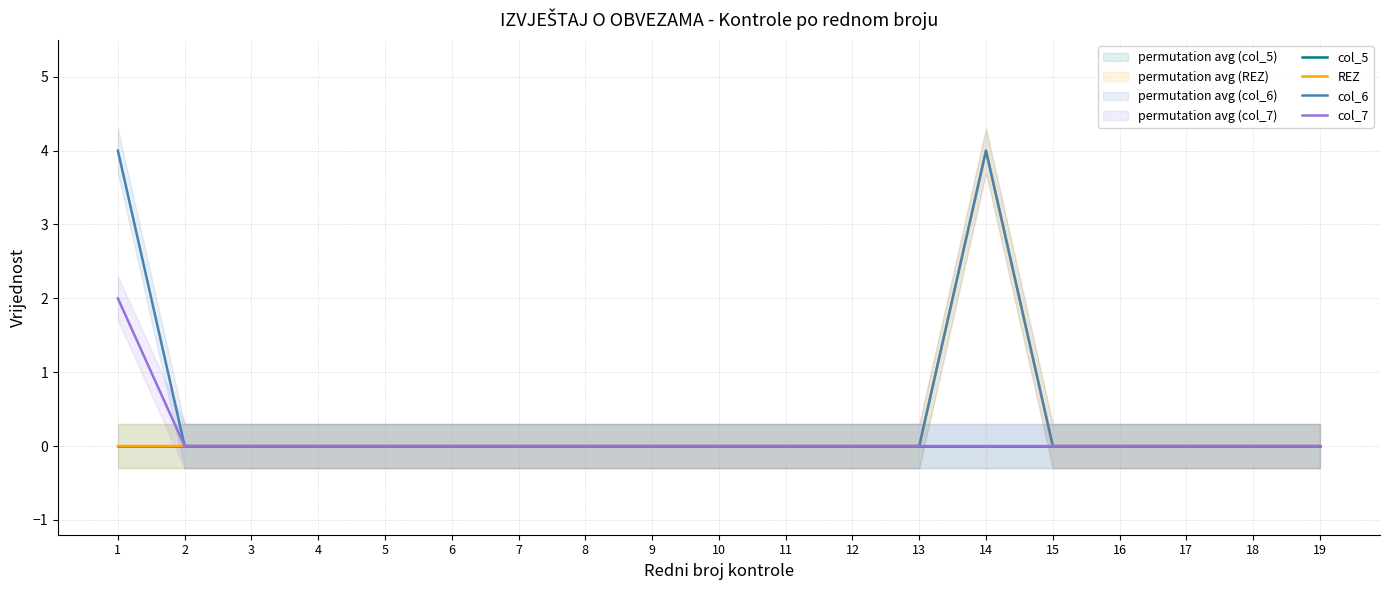

Reading left to right, transcribe all the data shown in this chart.

col_5: 1=0	2=0	3=0	4=0	5=0	6=0	7=0	8=0	9=0	10=0	11=0	12=0	13=0	14=0	15=0	16=0	17=0	18=0	19=0
REZ: 1=0	2=0	3=0	4=0	5=0	6=0	7=0	8=0	9=0	10=0	11=0	12=0	13=0	14=4	15=0	16=0	17=0	18=0	19=0
col_6: 1=4	2=0	3=0	4=0	5=0	6=0	7=0	8=0	9=0	10=0	11=0	12=0	13=0	14=4	15=0	16=0	17=0	18=0	19=0
col_7: 1=2	2=0	3=0	4=0	5=0	6=0	7=0	8=0	9=0	10=0	11=0	12=0	13=0	14=0	15=0	16=0	17=0	18=0	19=0